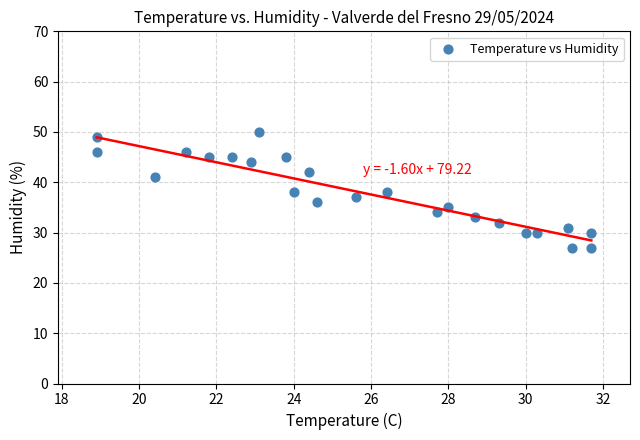

What is the range of Y values (max minus min)?

23